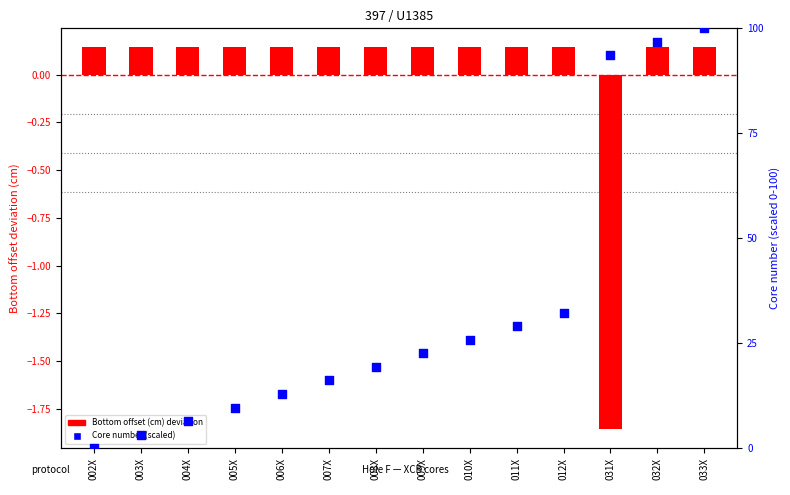

Is the value of Core number (scaled) at 007X greater than the value of Bottom offset (cm) deviation at 005X?

Yes